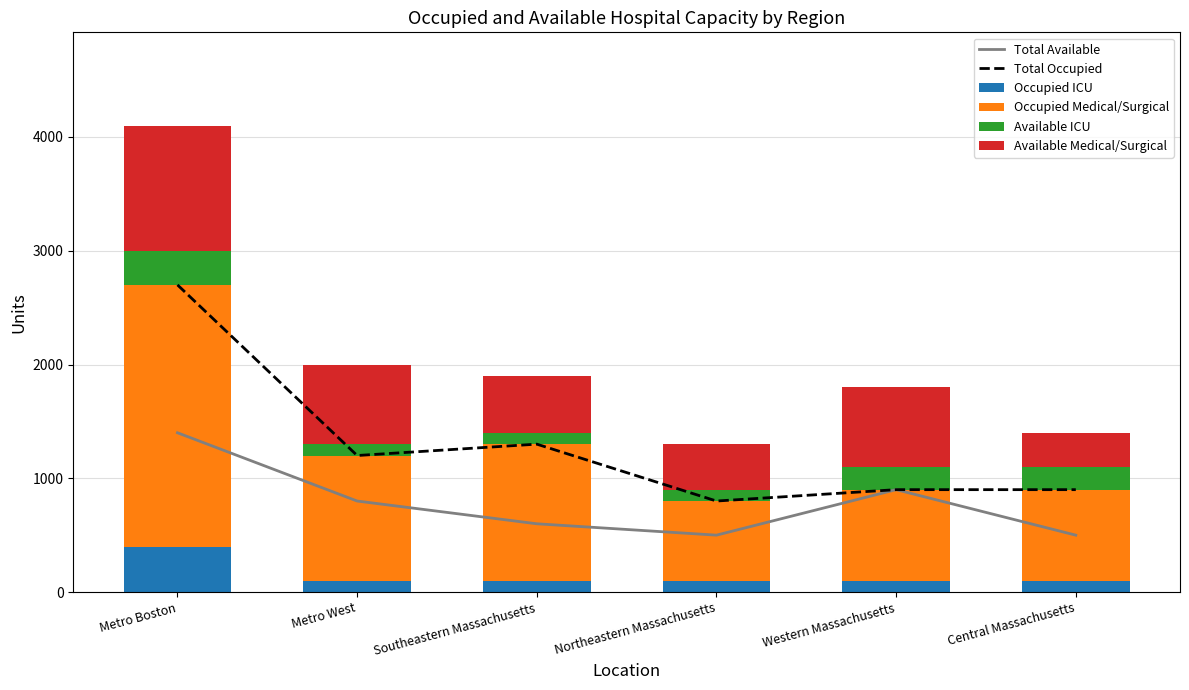

Reading right to left, transcribe all the data shown in this chart.

Total Available: Central Massachusetts=500	Western Massachusetts=900	Northeastern Massachusetts=500	Southeastern Massachusetts=600	Metro West=800	Metro Boston=1400
Total Occupied: Central Massachusetts=900	Western Massachusetts=900	Northeastern Massachusetts=800	Southeastern Massachusetts=1300	Metro West=1200	Metro Boston=2700
Occupied ICU: Central Massachusetts=100	Western Massachusetts=100	Northeastern Massachusetts=100	Southeastern Massachusetts=100	Metro West=100	Metro Boston=400
Occupied Medical/Surgical: Central Massachusetts=800	Western Massachusetts=800	Northeastern Massachusetts=700	Southeastern Massachusetts=1200	Metro West=1100	Metro Boston=2300
Available ICU: Central Massachusetts=200	Western Massachusetts=200	Northeastern Massachusetts=100	Southeastern Massachusetts=100	Metro West=100	Metro Boston=300
Available Medical/Surgical: Central Massachusetts=300	Western Massachusetts=700	Northeastern Massachusetts=400	Southeastern Massachusetts=500	Metro West=700	Metro Boston=1100